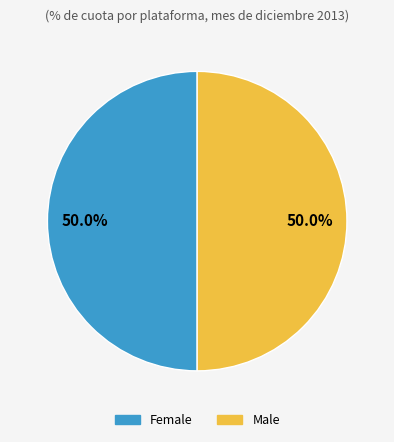

Approximately how many times larger is the value at Male compared to Female?

1.0